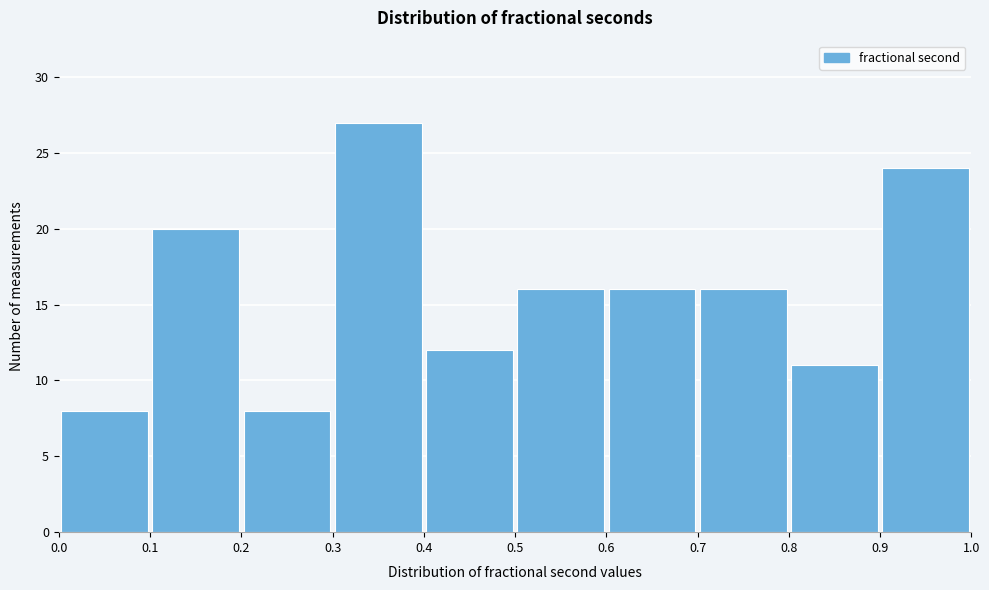

Reading left to right, transcribe this chart: for each bar, give the range it covers on the x-axis and its height. The values are not printed on the chart, so give them approximately, as read against the axis.

0.0 to 0.1: 8
0.1 to 0.2: 20
0.2 to 0.3: 8
0.3 to 0.4: 27
0.4 to 0.5: 12
0.5 to 0.6: 16
0.6 to 0.7: 16
0.7 to 0.8: 16
0.8 to 0.9: 11
0.9 to 1.0: 24